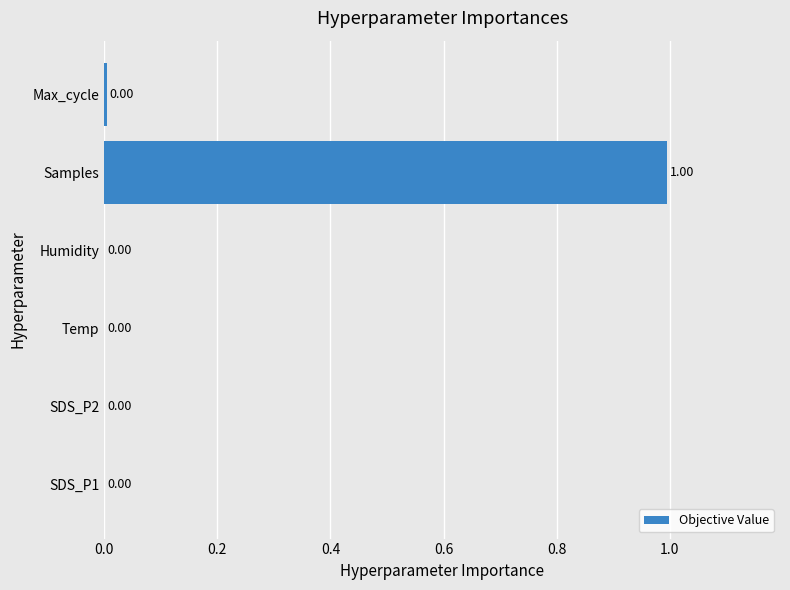

What is the sum of all values?

1.0